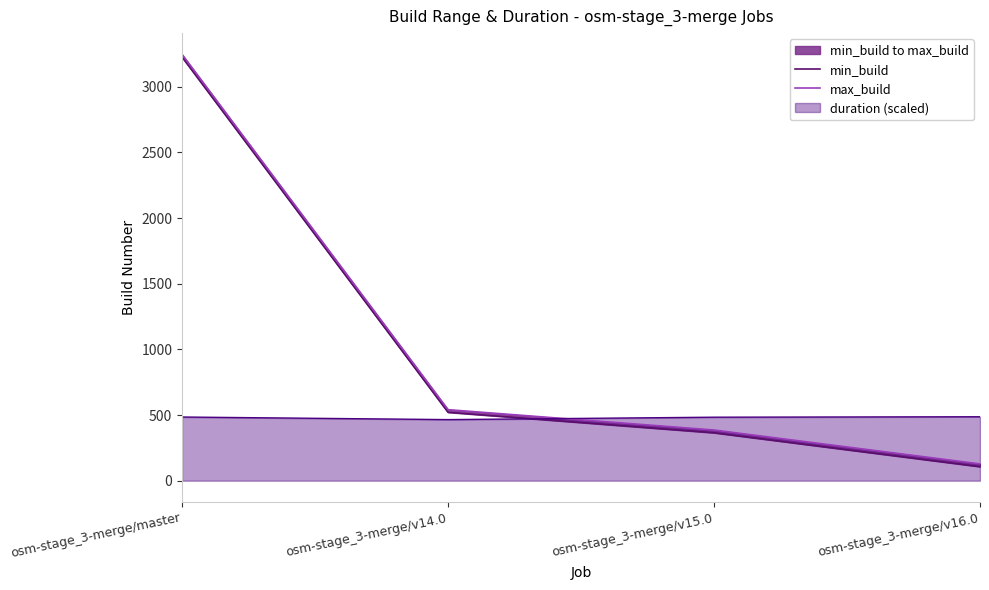

What is the label of the 4th point from the right?

osm-stage_3-merge/master